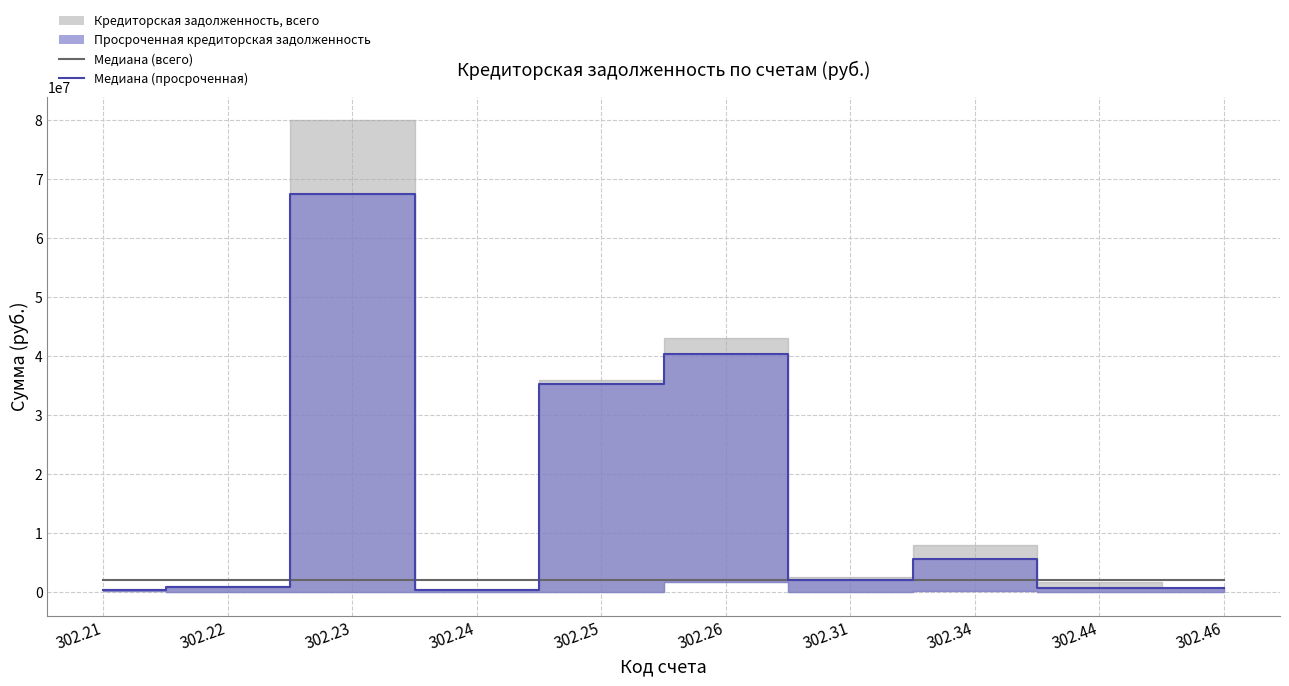

What is the spread (max minus min) of values at 302.24?

1670797.8